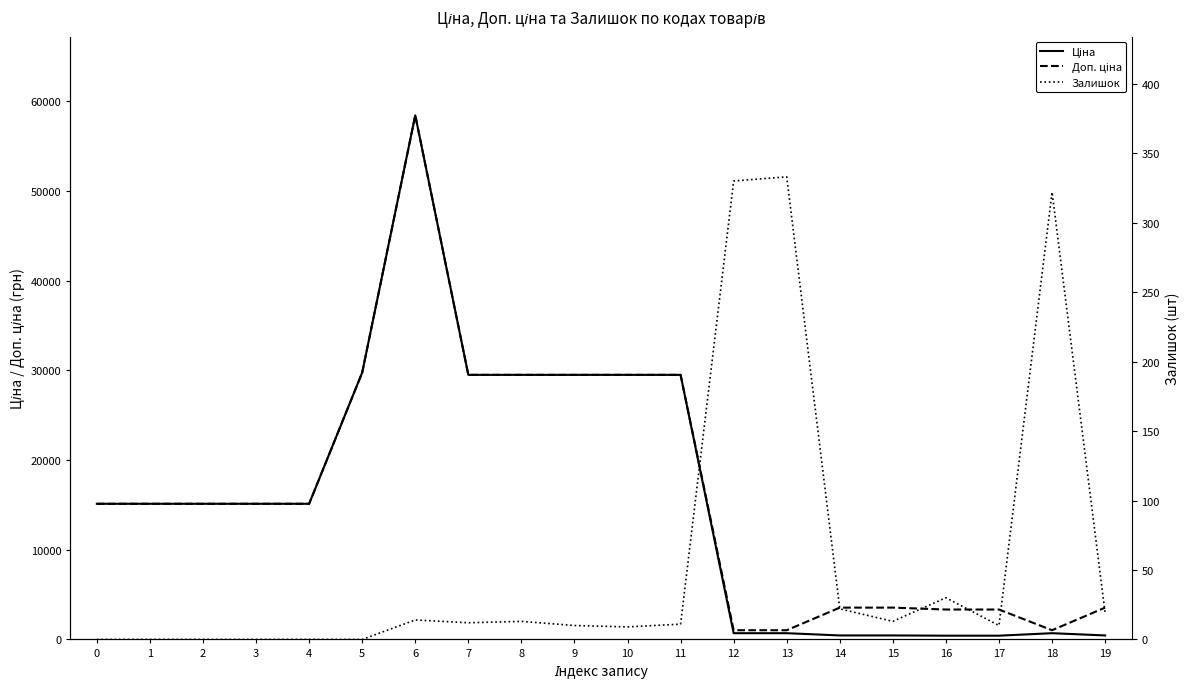

List the series in order of their peak value, highest first.

Ціна, Доп. ціна, Залишок